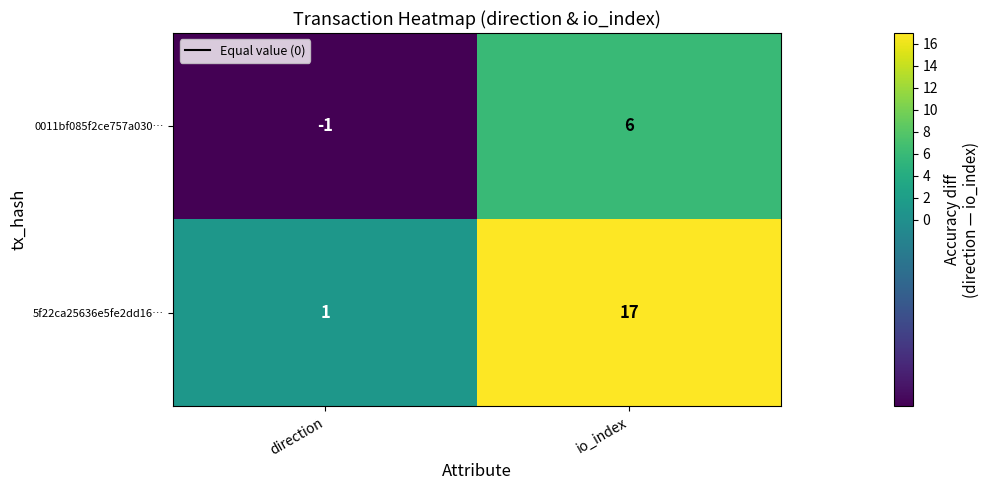

Rank the categories by 0011bf085f2ce757a030… value from lowest to highest.

direction, io_index